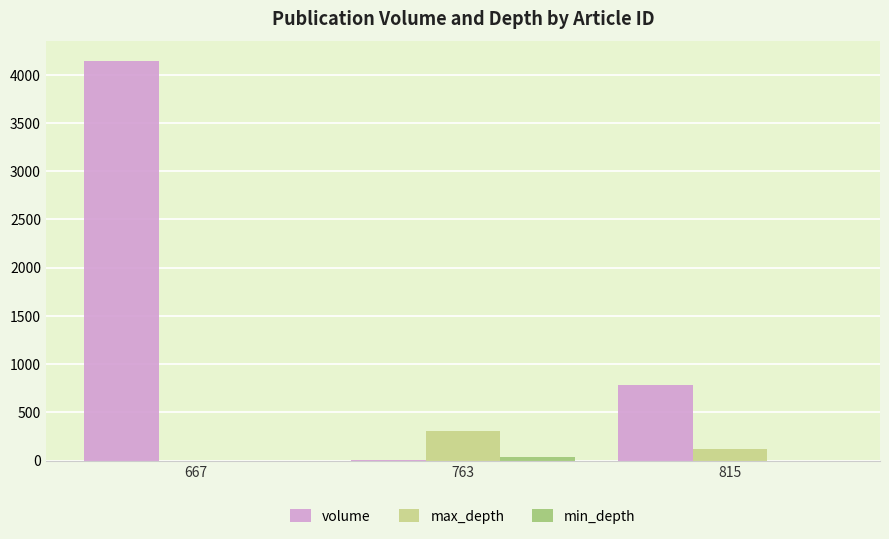

How many series are shown in this chart?

3